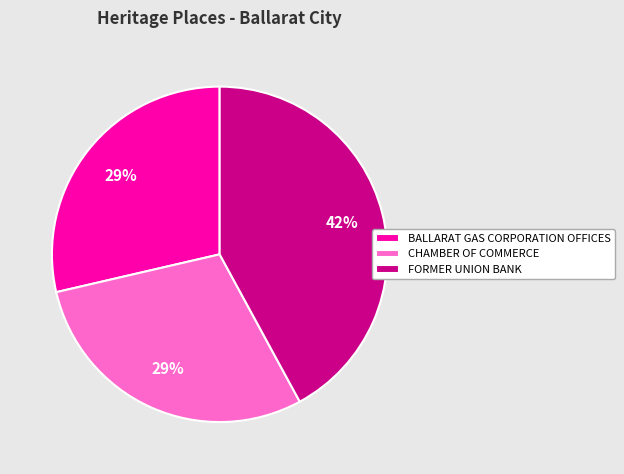

True or false: FORMER UNION BANK accounts for 42% of the total.

True